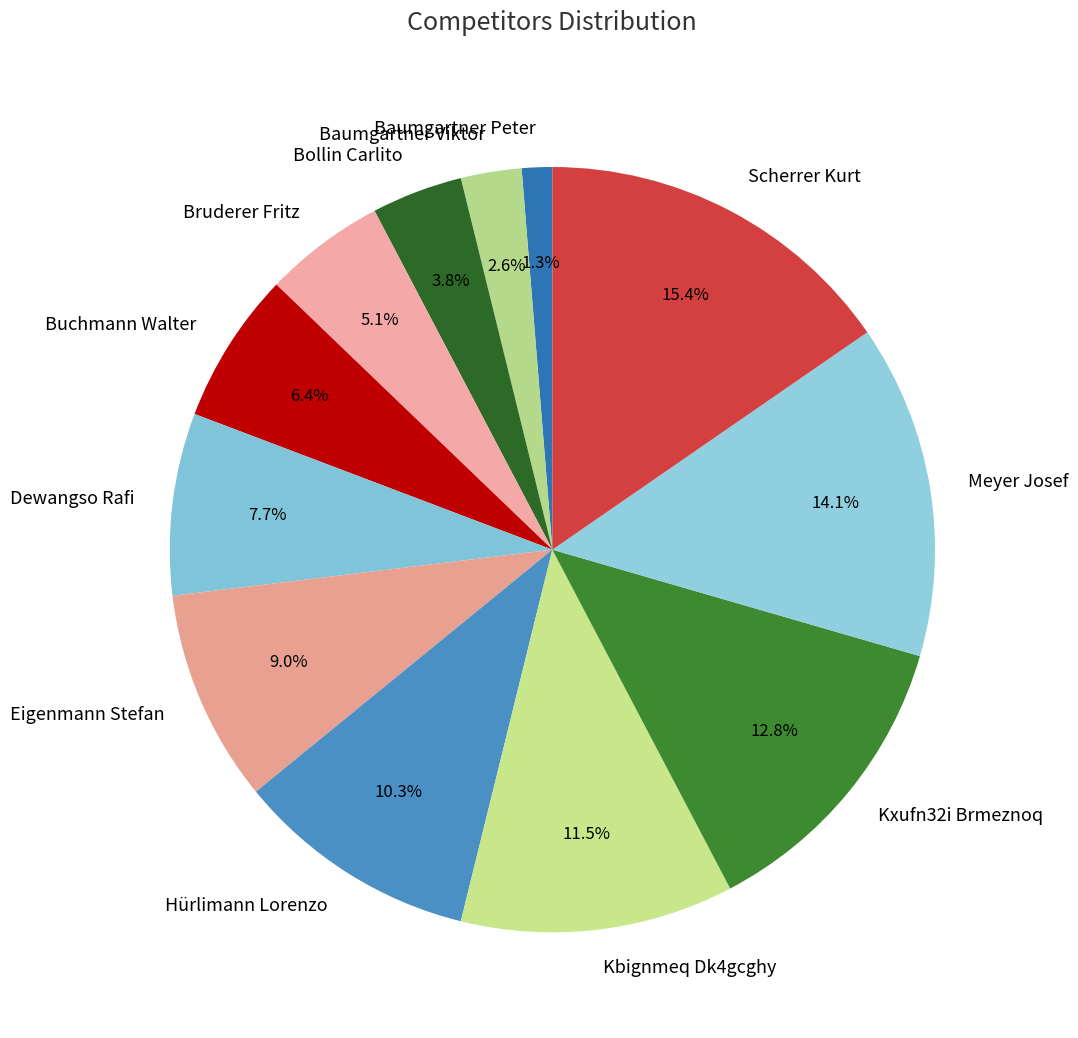

Is there a majority slice in this chart?

No